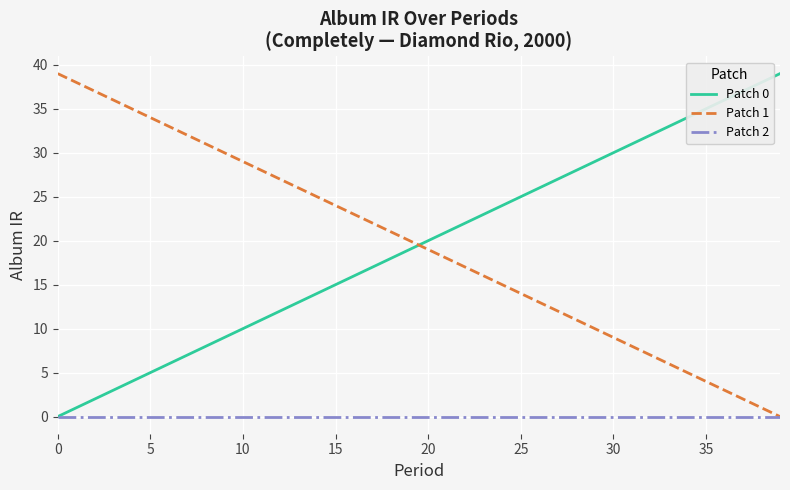

Reading right to left, extract all data points from this chart.

Patch 0: 39	38	37	36	35	34	33	32	31	30	29	28	27	26	25	24	23	22	21	20	19	18	17	16	15	14	13	12	11	10	9	8	7	6	5	4	3	2	1	0
Patch 1: 0	1	2	3	4	5	6	7	8	9	10	11	12	13	14	15	16	17	18	19	20	21	22	23	24	25	26	27	28	29	30	31	32	33	34	35	36	37	38	39
Patch 2: 0	0	0	0	0	0	0	0	0	0	0	0	0	0	0	0	0	0	0	0	0	0	0	0	0	0	0	0	0	0	0	0	0	0	0	0	0	0	0	0